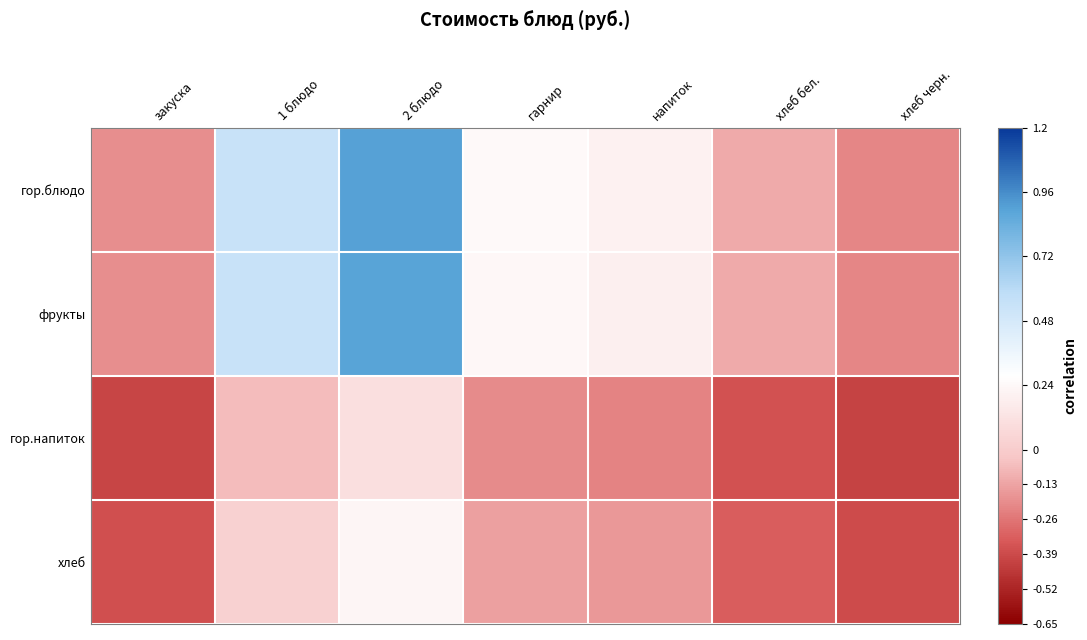

What is the spread (max minus min) of values at хлеб черн.?

0.2